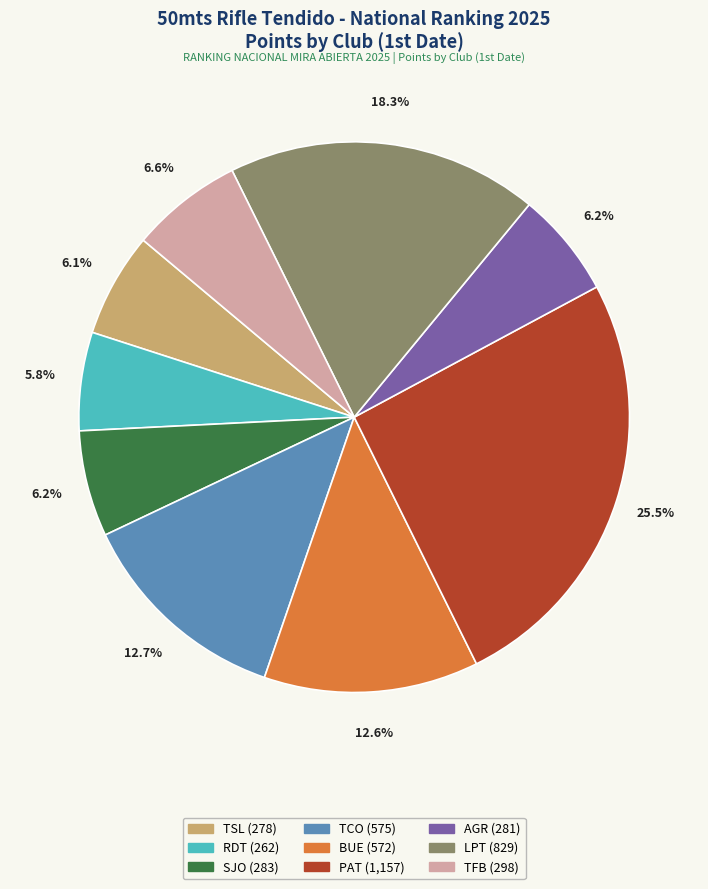

Does any single category account for the majority?

No